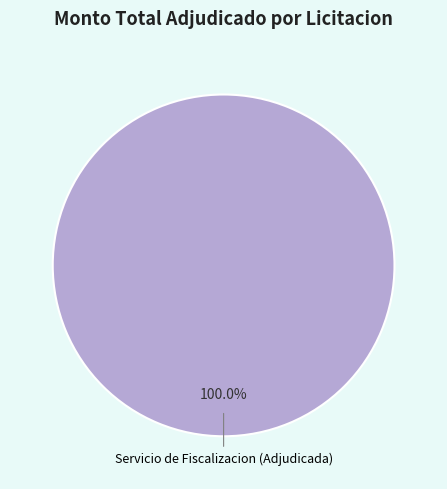

Does any single category account for the majority?

Yes